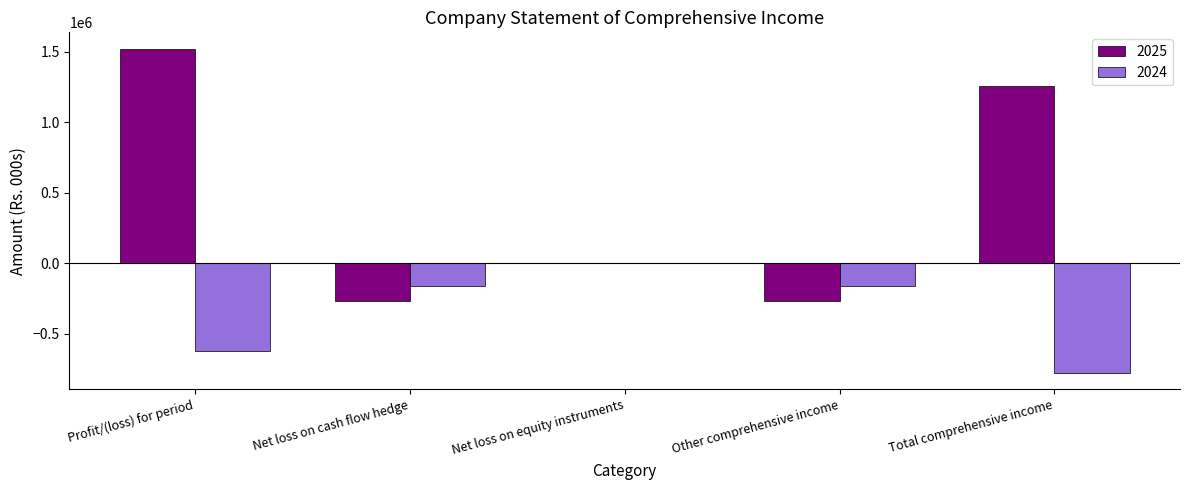

Is the value of 2025 at Net loss on equity instruments greater than the value of 2024 at Net loss on cash flow hedge?

Yes